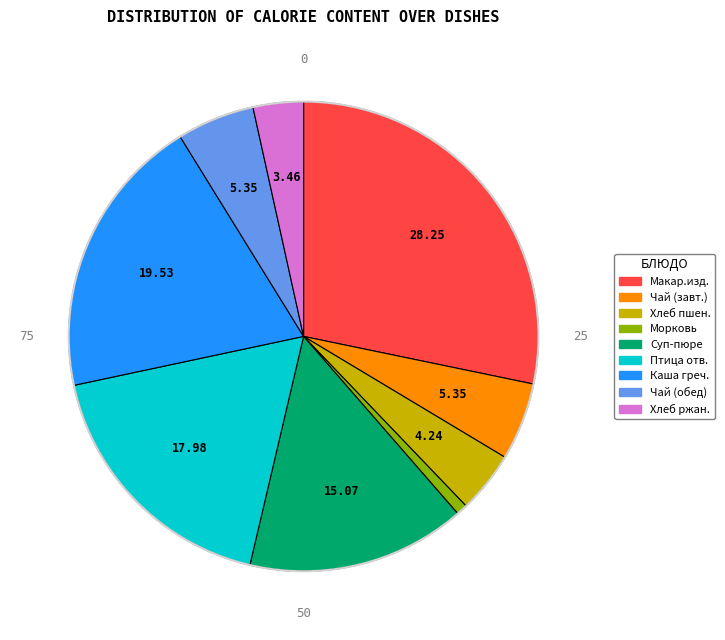

Does any single category account for the majority?

No